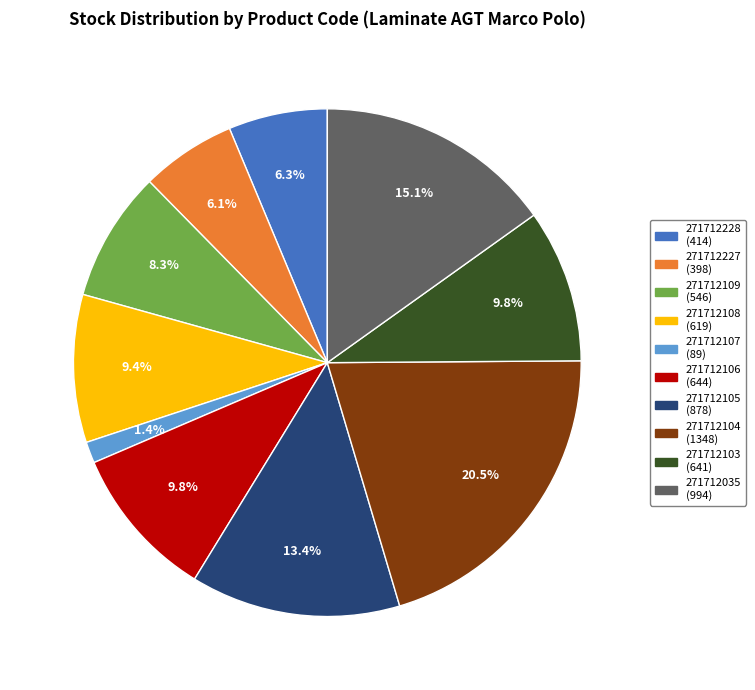

To the nearest percent, what portion does 271712228 represent?

6%